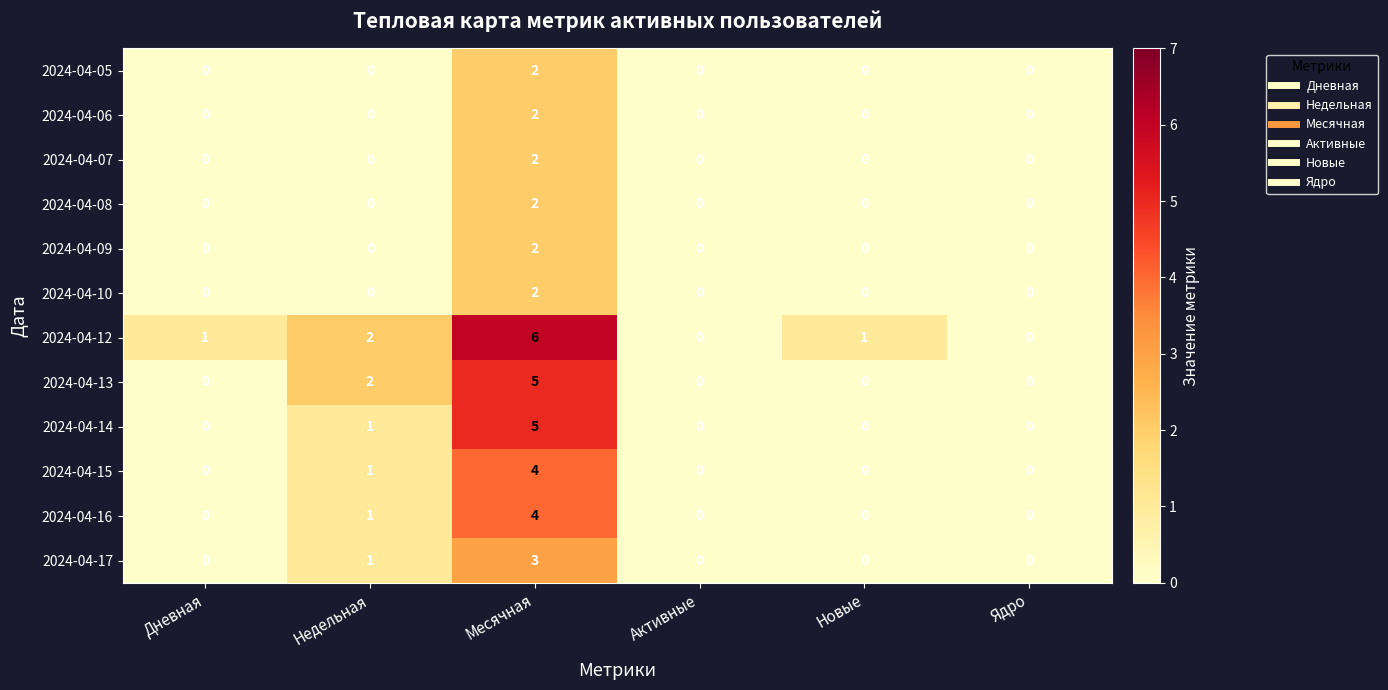

At which category is the sum across all series the highest?

Месячная